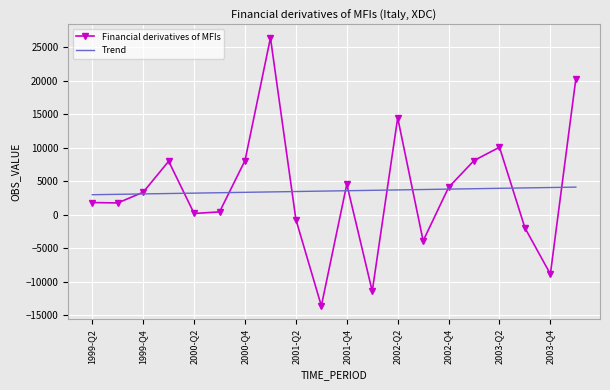

List the series in order of their peak value, highest first.

Financial derivatives of MFIs, Trend